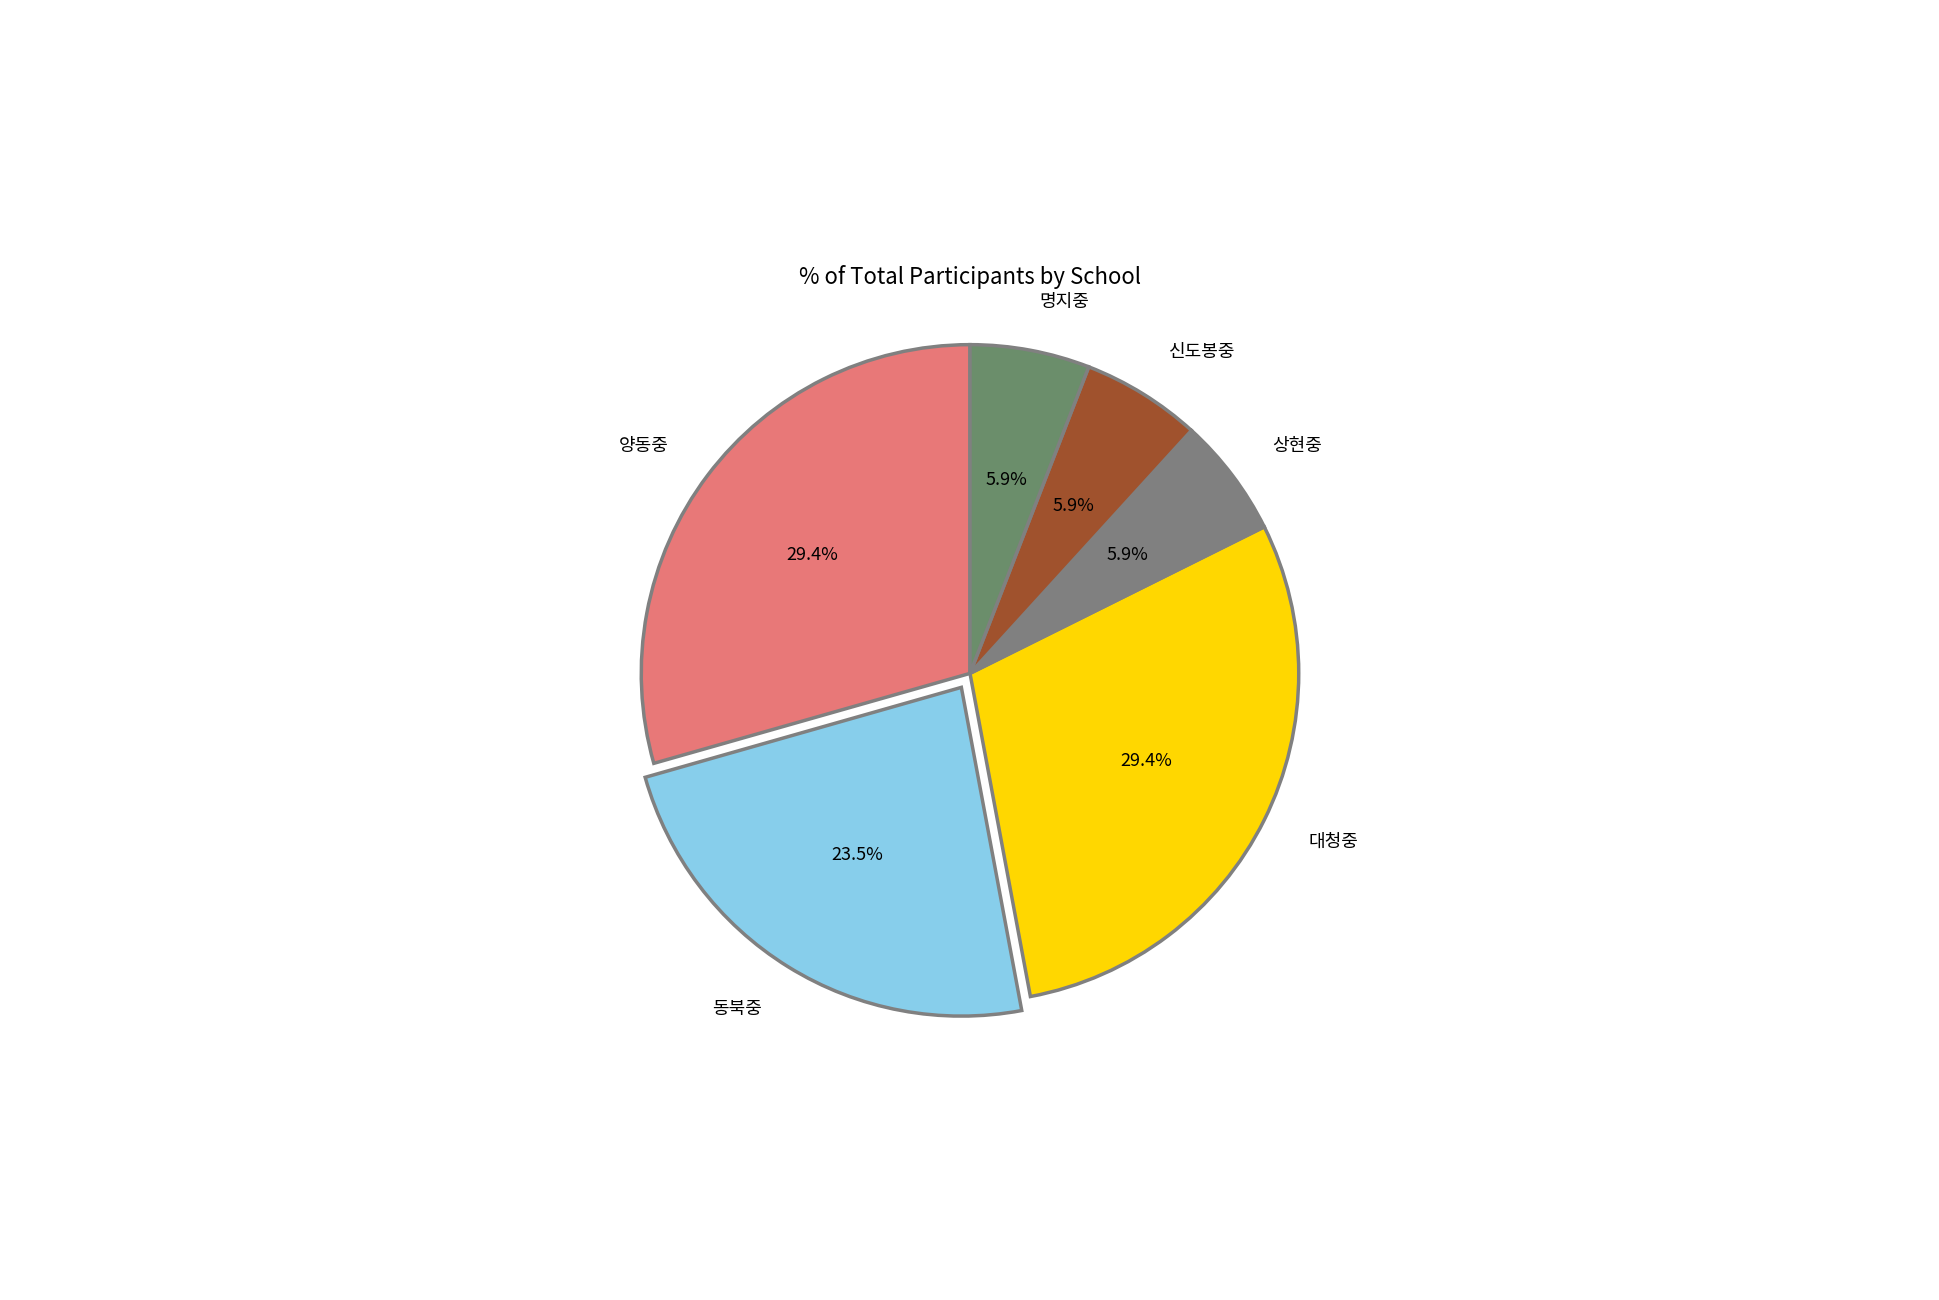

Combined, what portion of the pie is 상현중 and 대청중?

35.3%